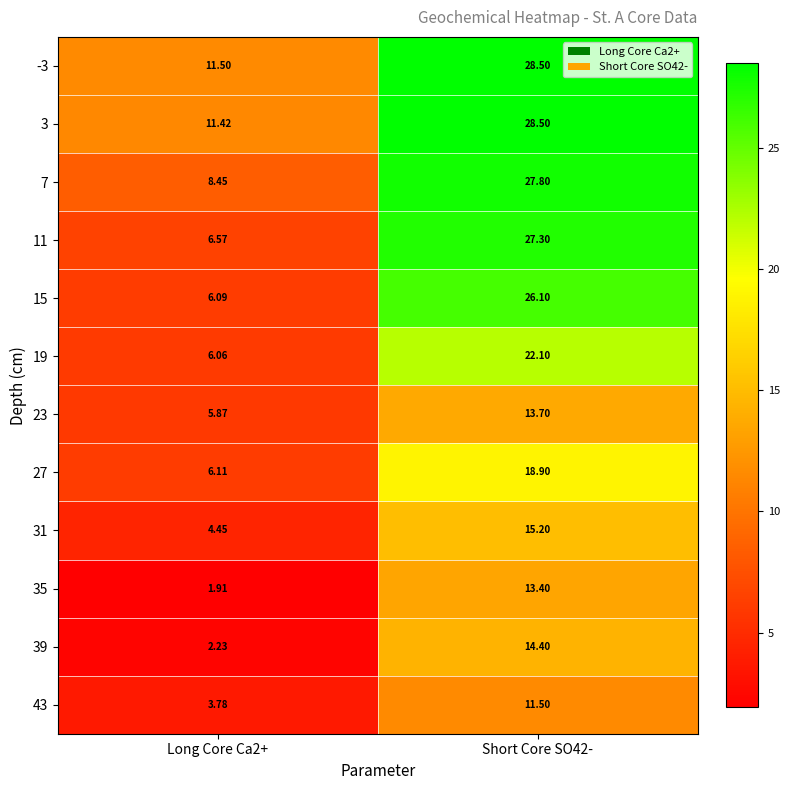

List the series in order of their peak value, highest first.

-3, 3, 7, 11, 15, 19, 27, 31, 39, 23, 35, 43